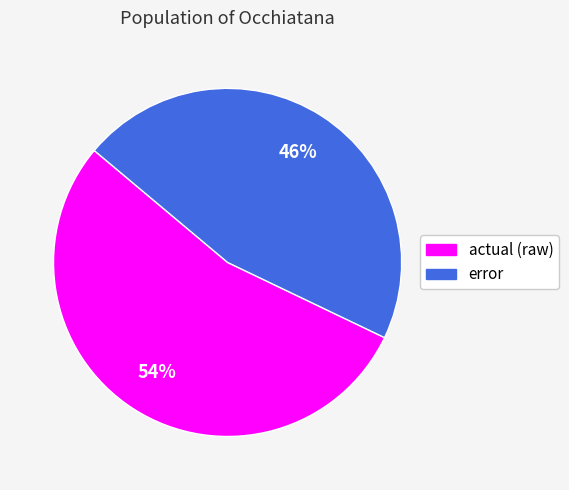

Does any single category account for the majority?

Yes